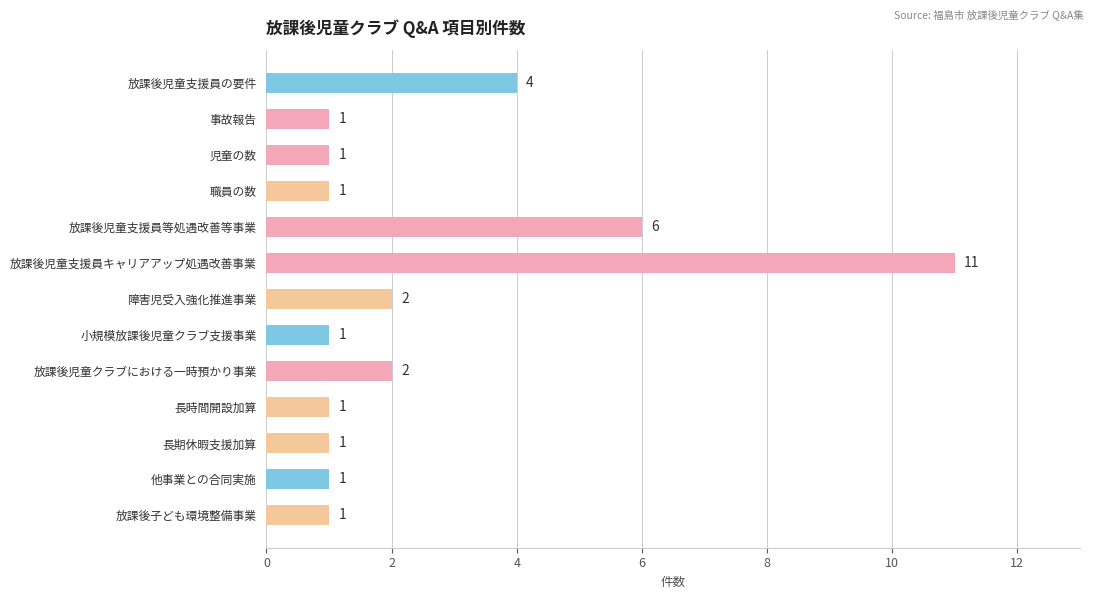

True or false: the data shows 1 at 児童の数.

True